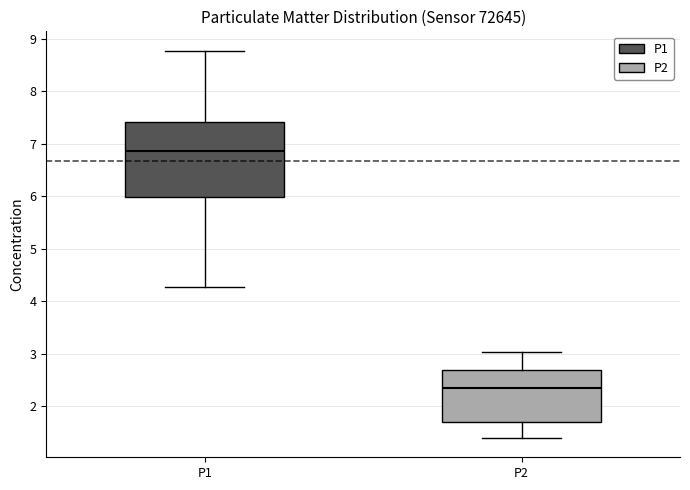

Where is the upper edge of the box for P2 on the y-axis? The values are not printed on the chart, so give them approximately, as read against the axis.

2.7